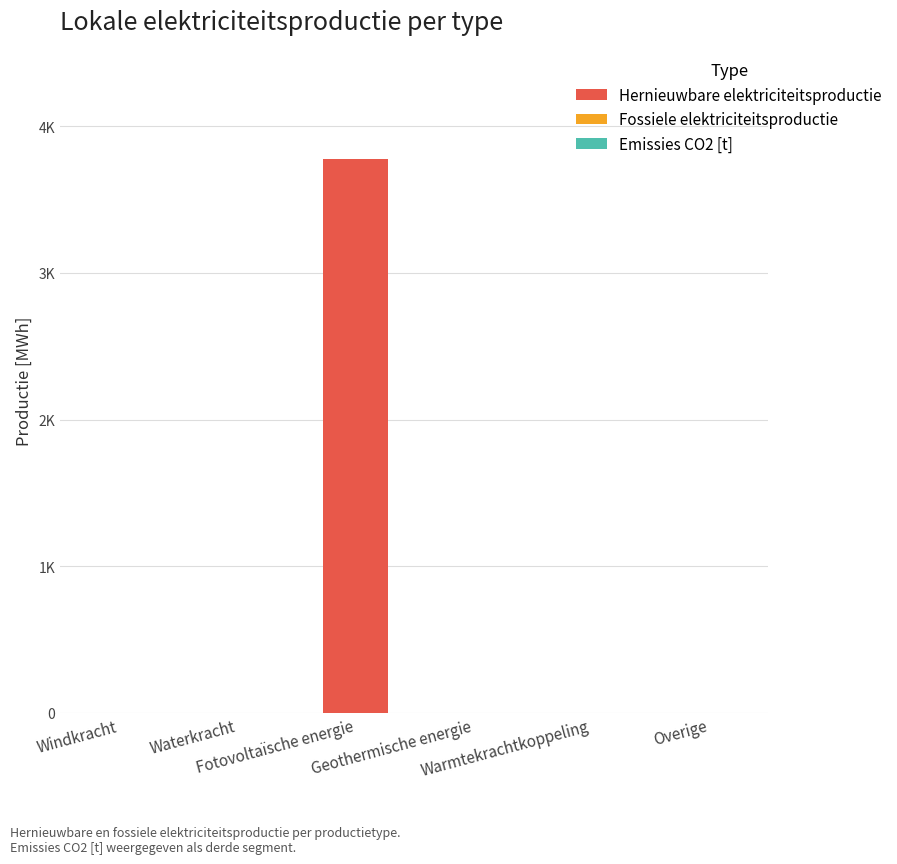

Are the bars horizontal?

No